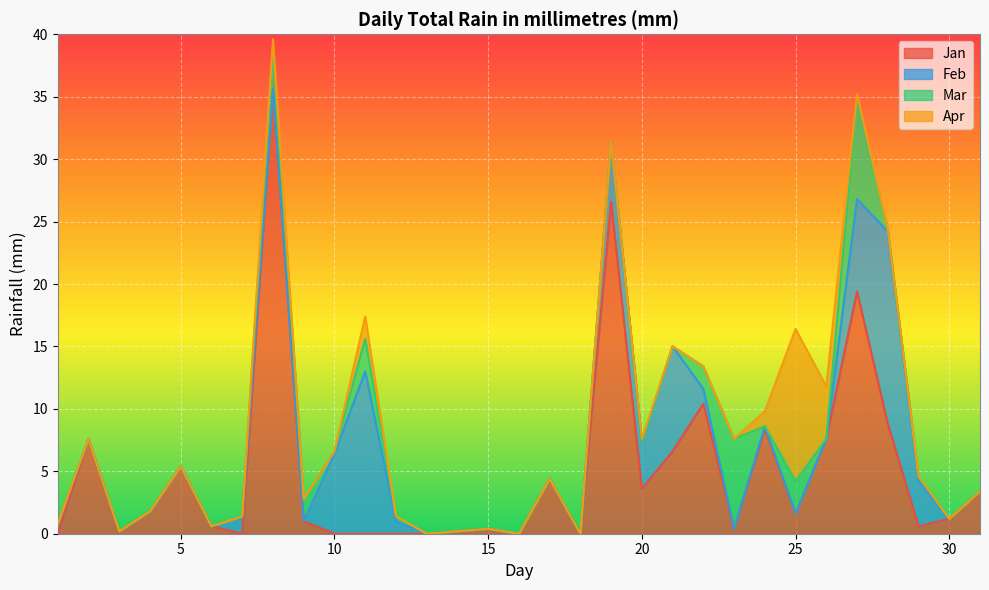

Does the chart display data point markers on the line(s)?

No